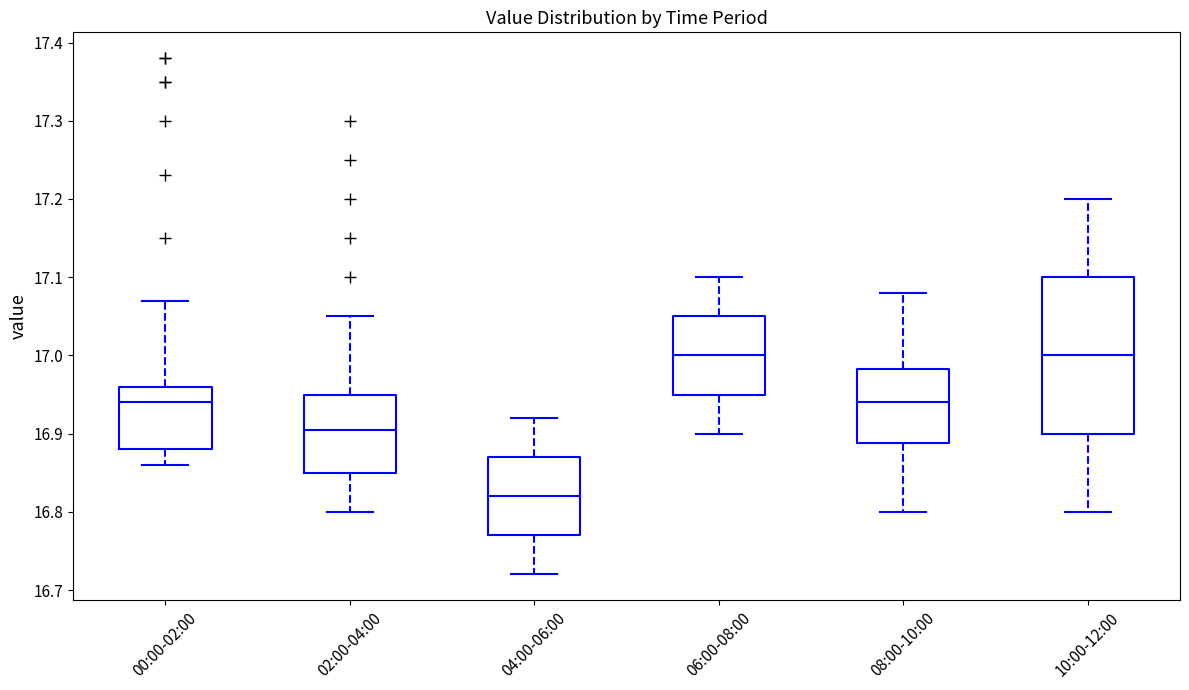

Where does the median line of the box for 06:00-08:00 sit on the y-axis? The values are not printed on the chart, so give them approximately, as read against the axis.

17.00